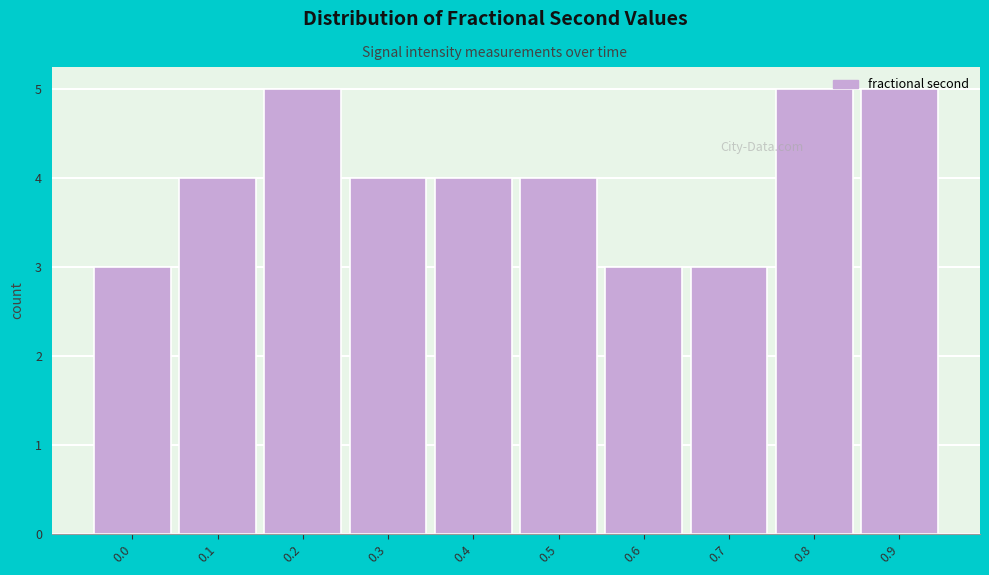

Which has a higher value, 0.7 or 0.4?

0.4